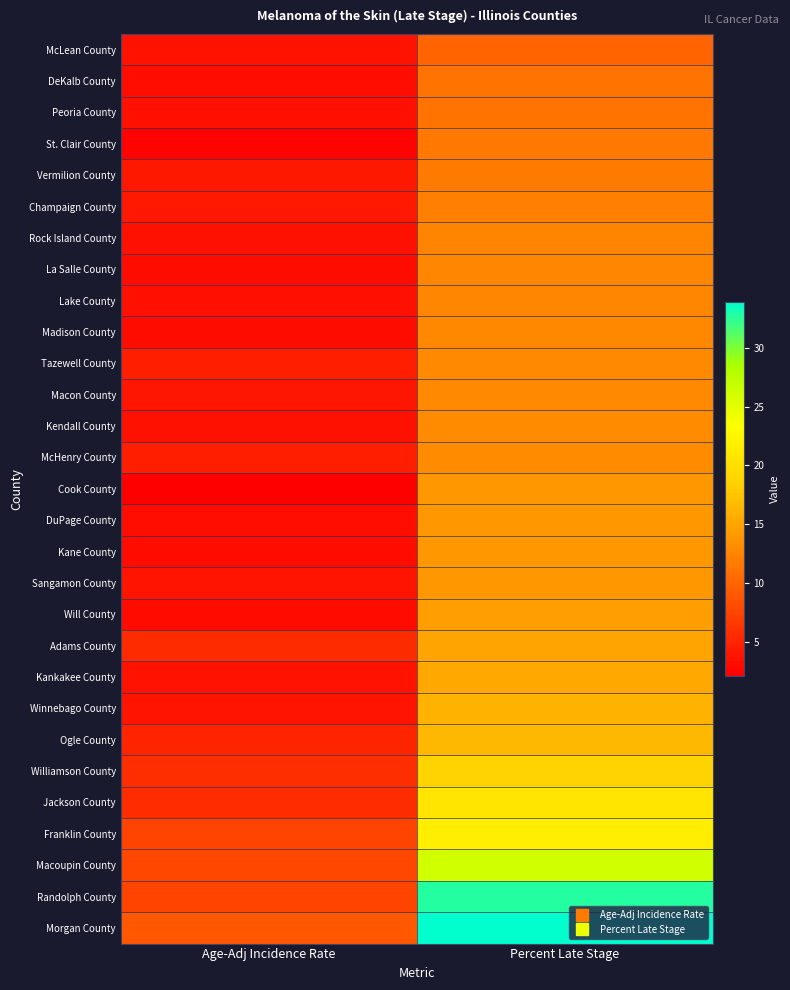

At which category is the sum across all series the highest?

Percent Late Stage